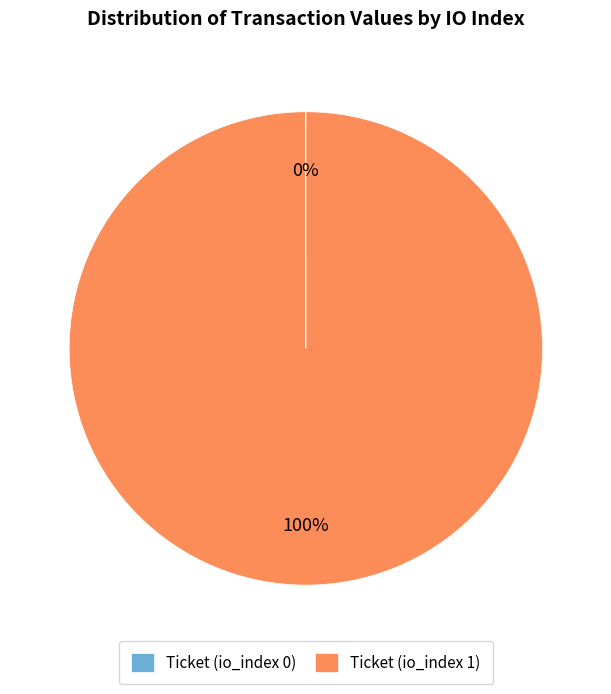

True or false: Ticket (io_index 1) accounts for 100% of the total.

True